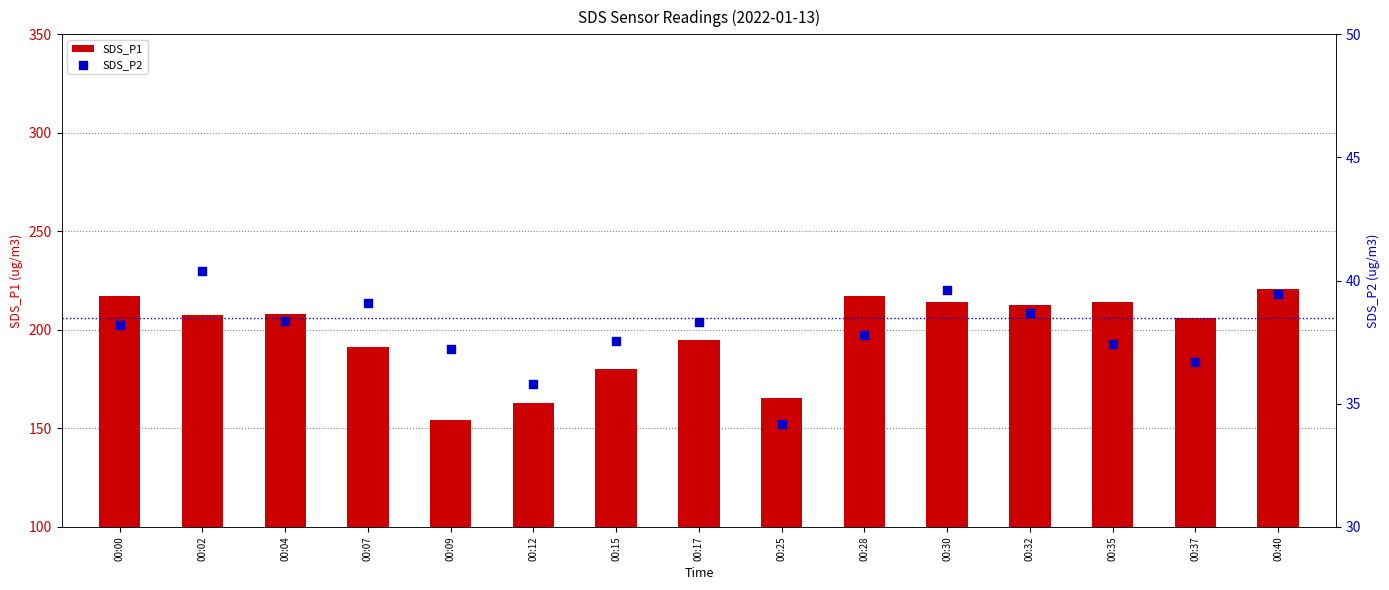

Which series reaches the minimum Y coordinate?

SDS_P2